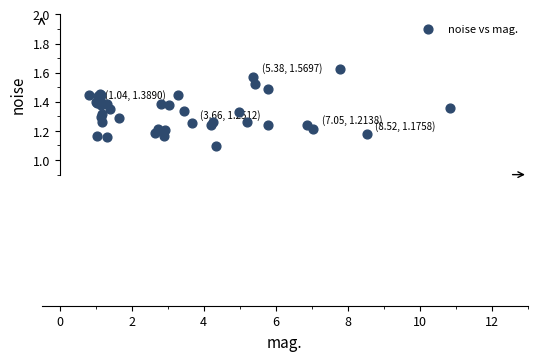

What Y value in the scatter plot is closest to 1?

1.1